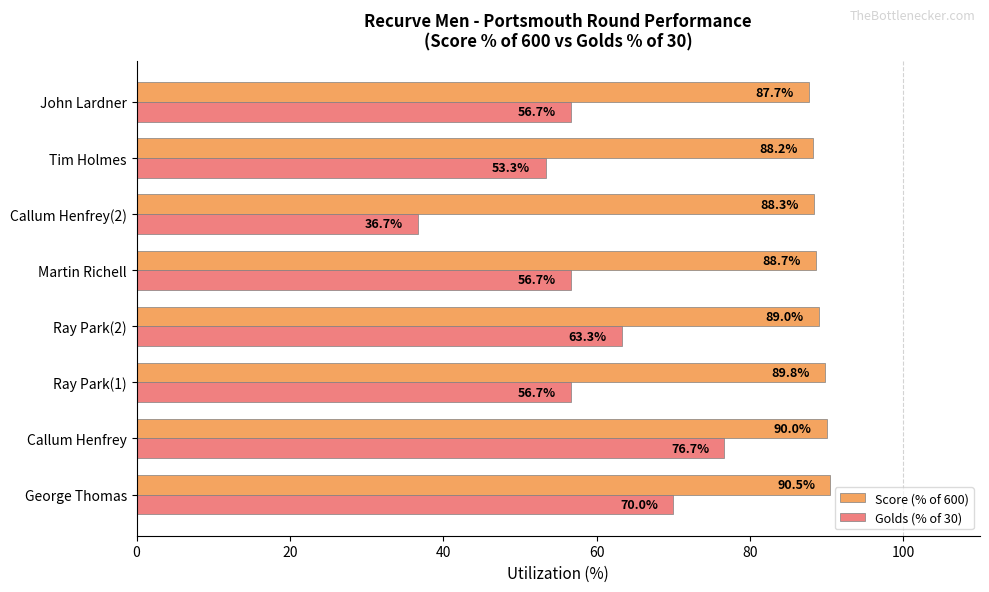

What is the average value of the Score (% of 600) series?

89.0